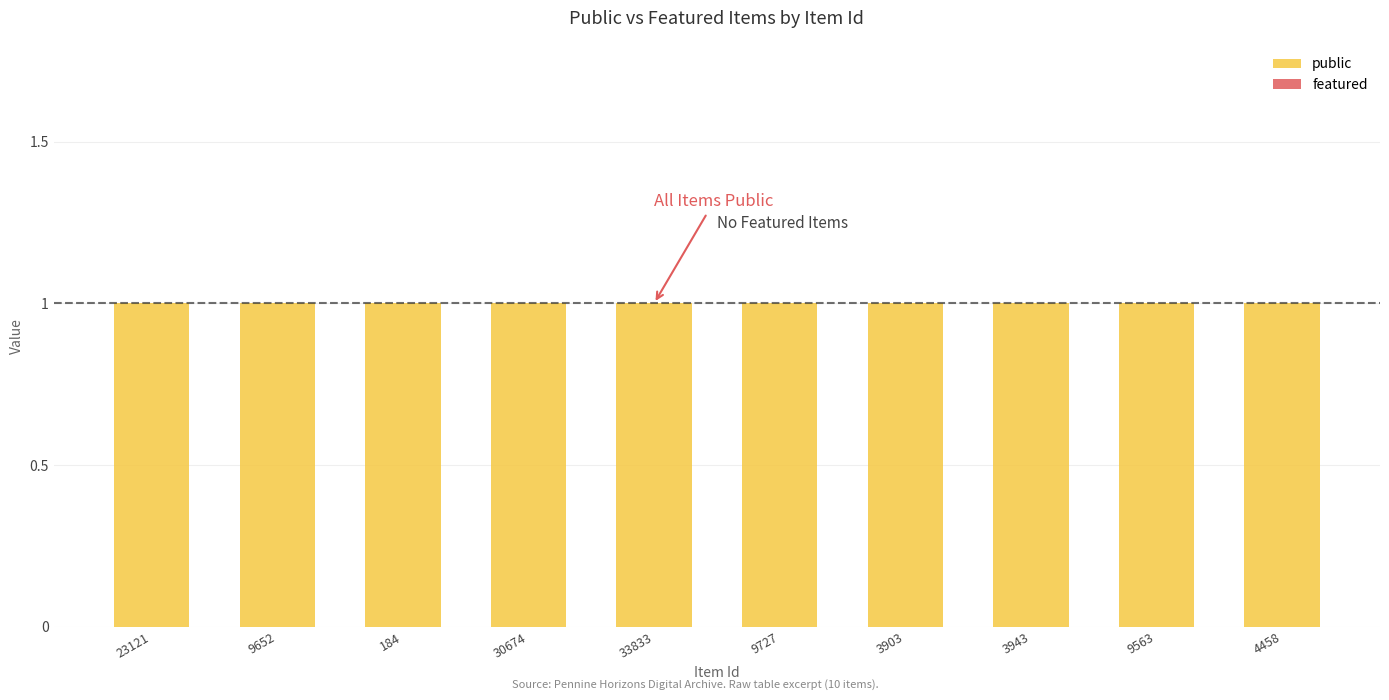

Rank the series at 30674 from highest to lowest value.

public, featured